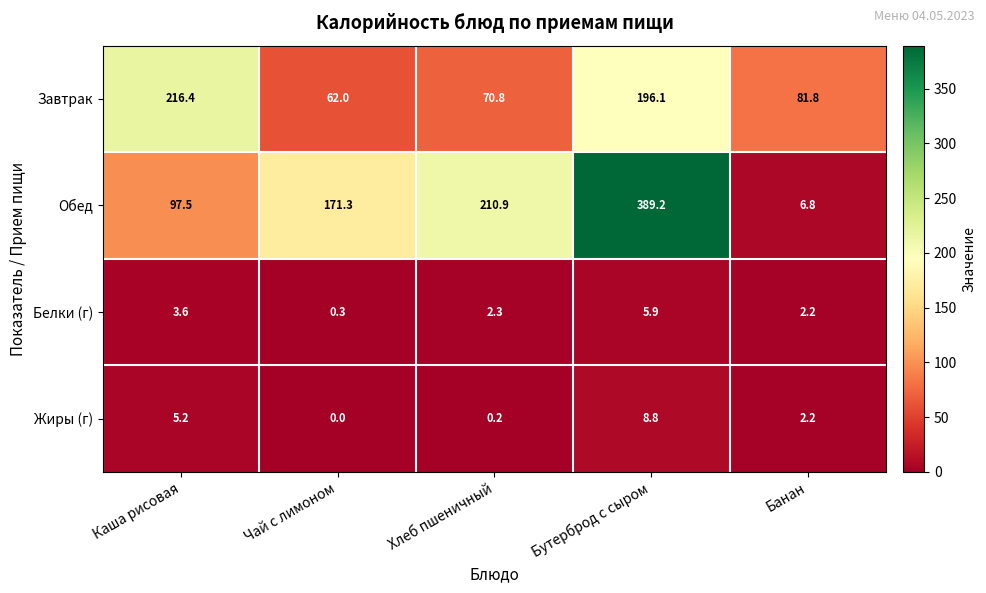

What is the greatest value displayed?

389.2